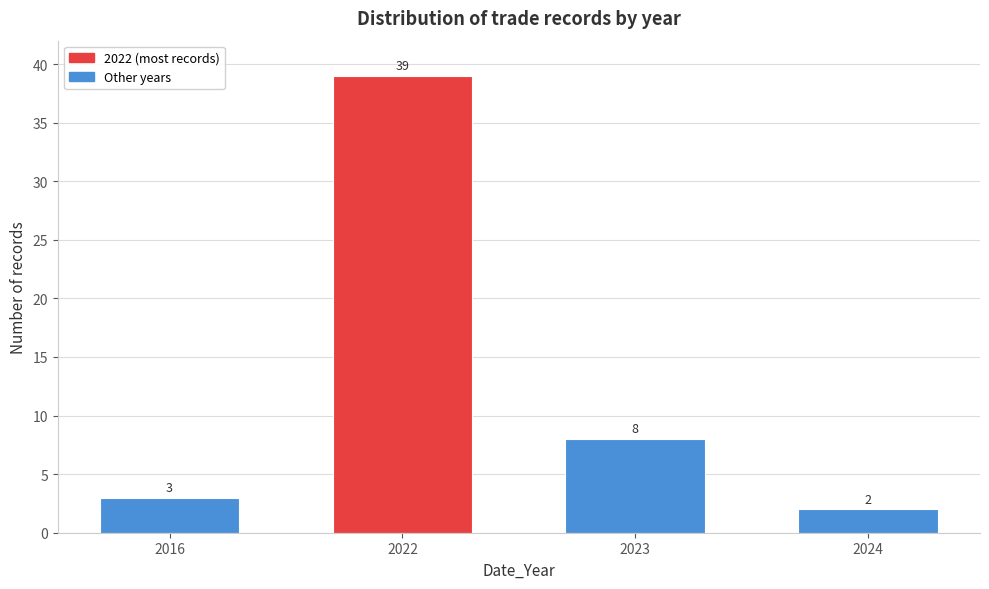

Reading left to right, list all the values displayed in this chart.

3	39	8	2